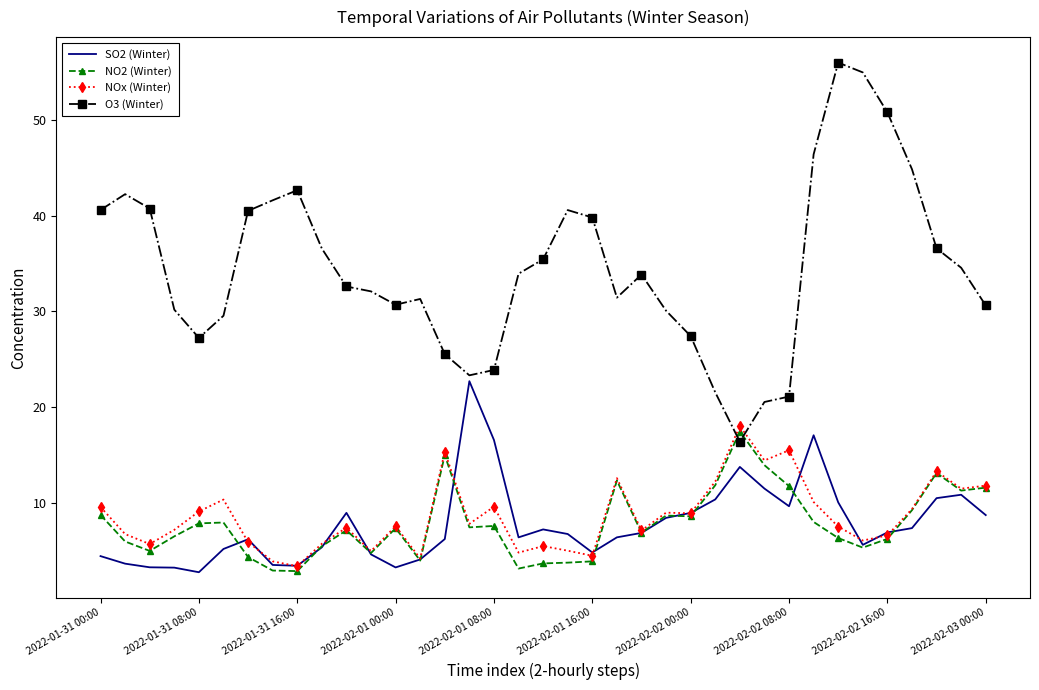

True or false: NOx (Winter) has more than 2 points higher than both neighbors.

True